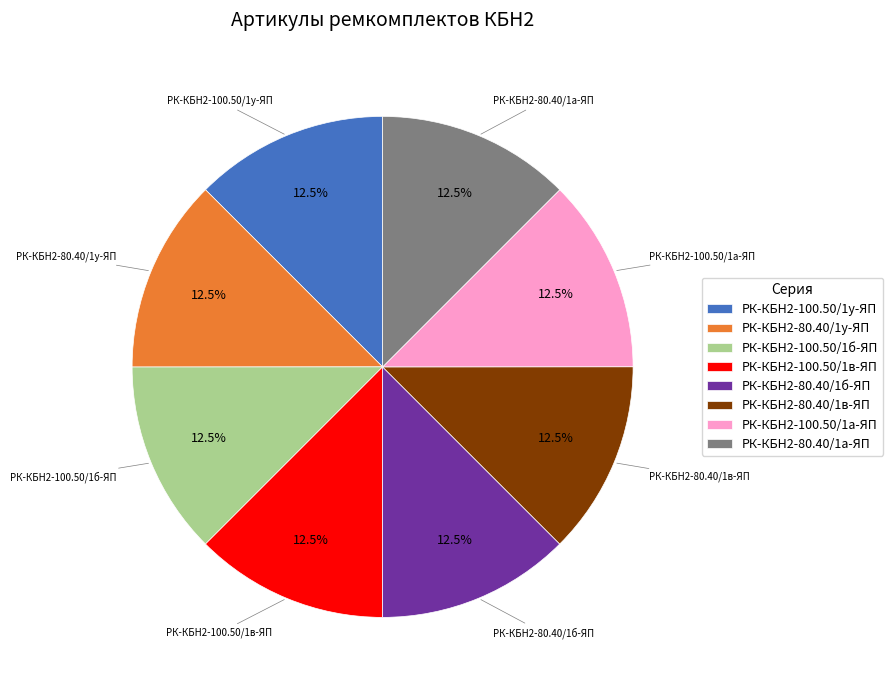

What portion of the pie excludes РК-КБН2-100.50/1в-ЯП?

87.5%